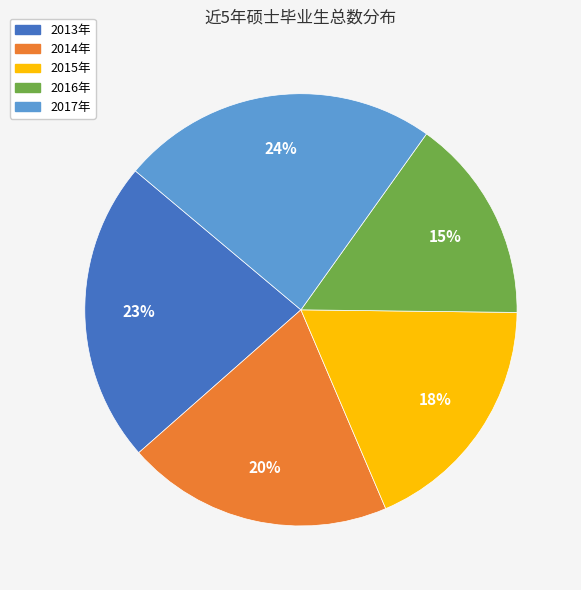

What percentage is the 2017年 slice, to the nearest percent?

24%